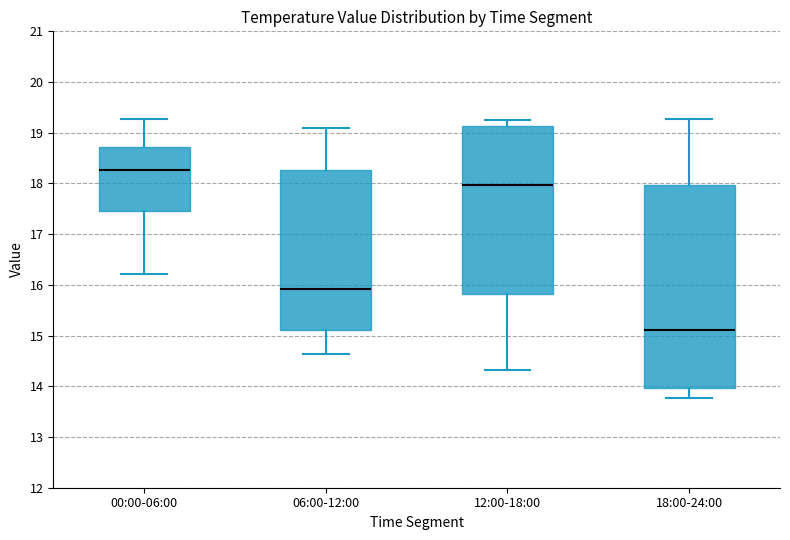

Comparing the boxes themselves (not the whiskers), which one is the tallest?

18:00-24:00